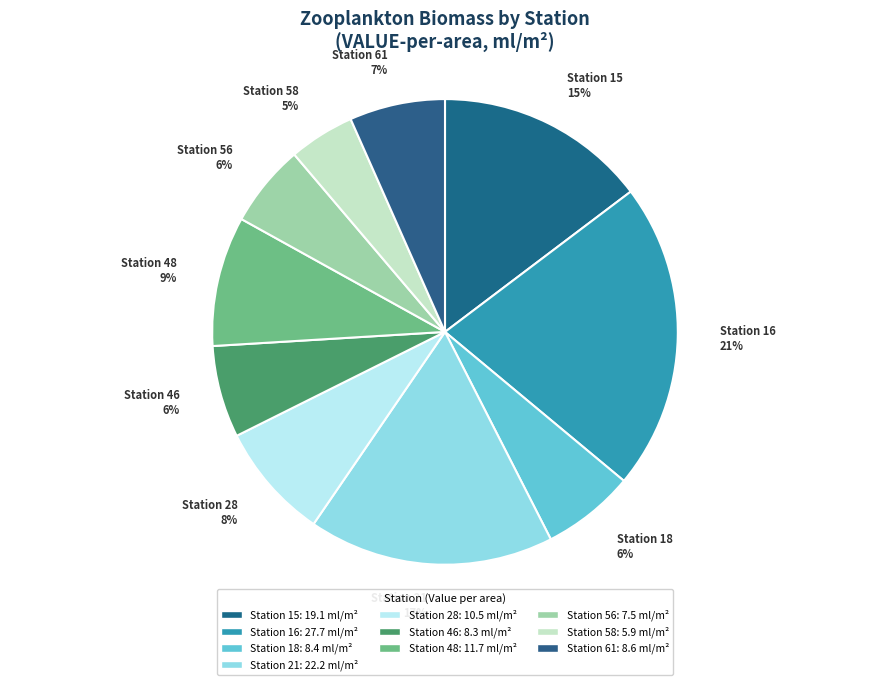

Is there a majority slice in this chart?

No